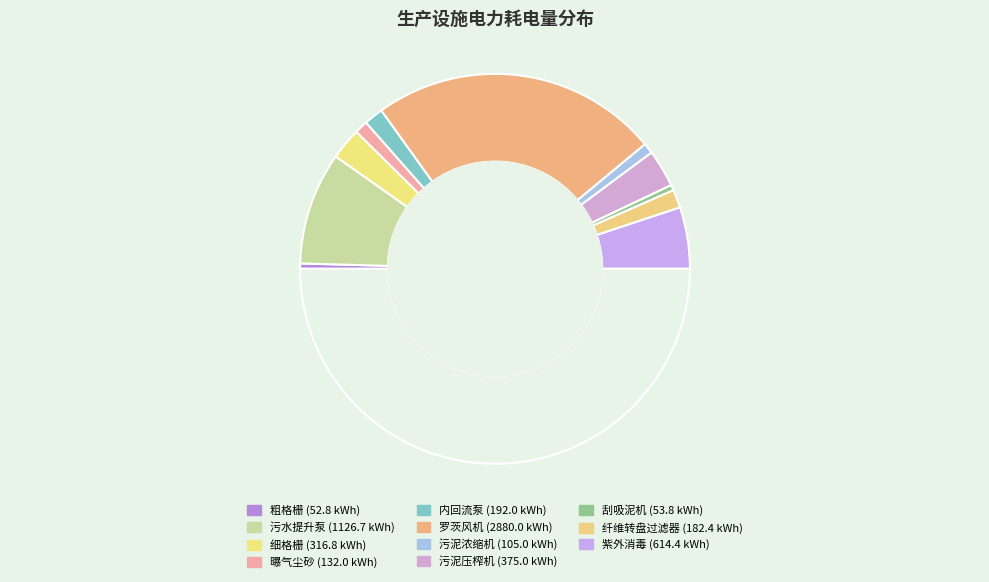

Count the number of slices in the pie.

12